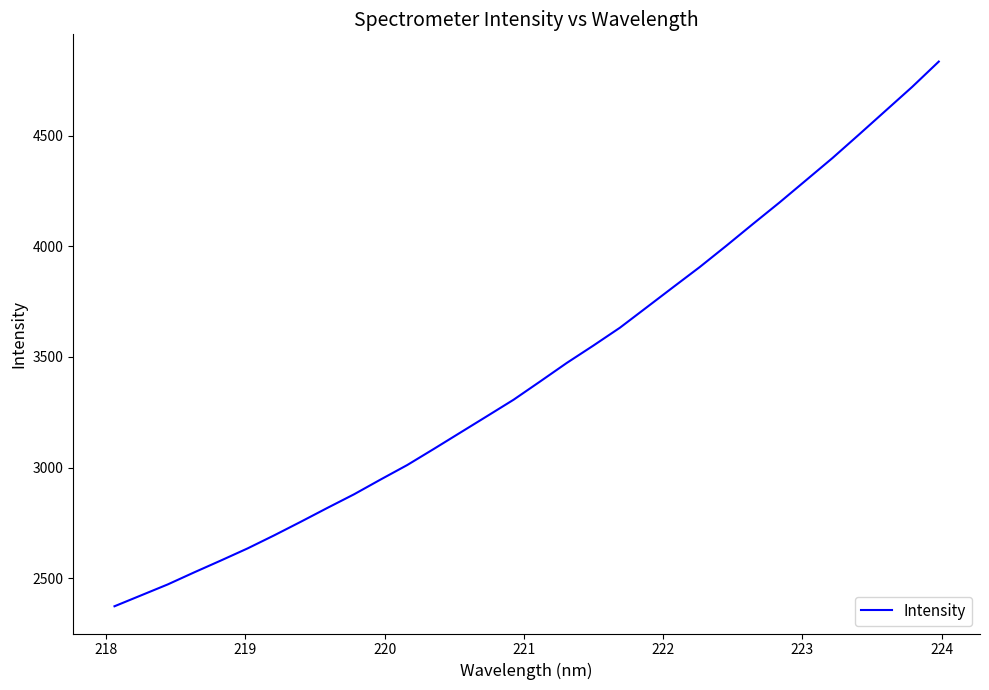

What is the minimum value shown in the chart?

2373.2